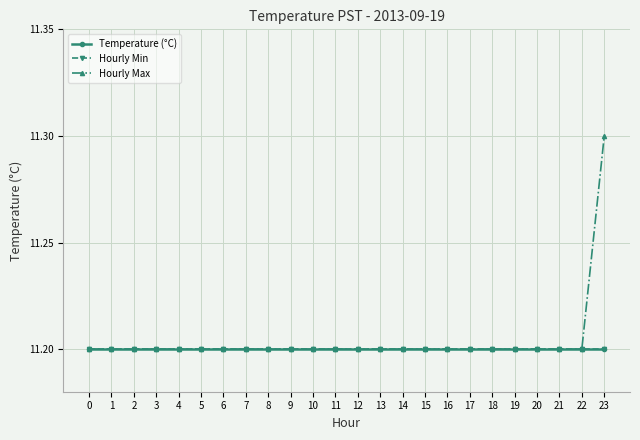

Reading left to right, list all the values displayed in this chart.

Temperature (°C): 11.2	11.2	11.2	11.2	11.2	11.2	11.2	11.2	11.2	11.2	11.2	11.2	11.2	11.2	11.2	11.2	11.2	11.2	11.2	11.2	11.2	11.2	11.2	11.2
Hourly Min: 11.2	11.2	11.2	11.2	11.2	11.2	11.2	11.2	11.2	11.2	11.2	11.2	11.2	11.2	11.2	11.2	11.2	11.2	11.2	11.2	11.2	11.2	11.2	11.2
Hourly Max: 11.2	11.2	11.2	11.2	11.2	11.2	11.2	11.2	11.2	11.2	11.2	11.2	11.2	11.2	11.2	11.2	11.2	11.2	11.2	11.2	11.2	11.2	11.2	11.3